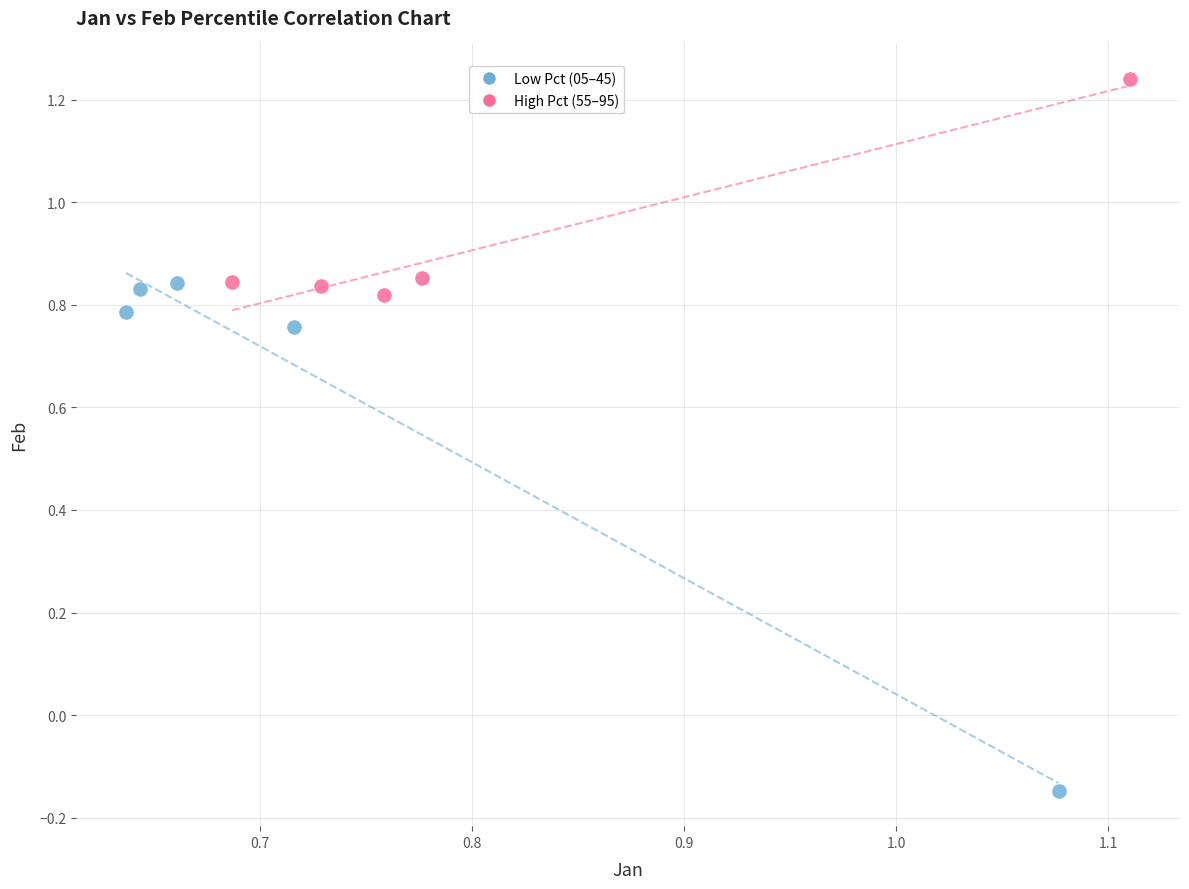

Which series reaches the minimum Y coordinate?

Low Pct (05–45)